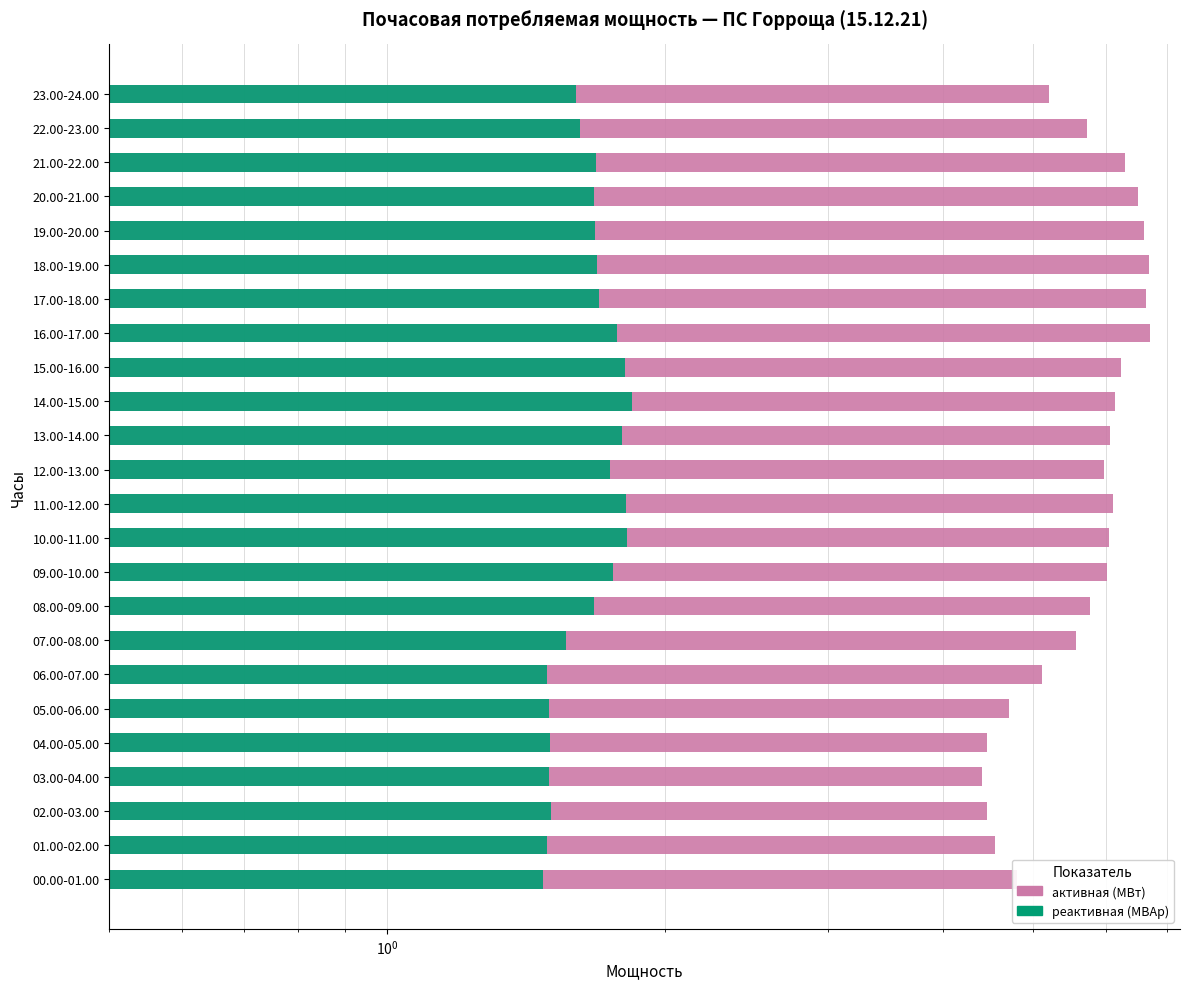

What is the total value across all series at 07.00-08.00?

7.1